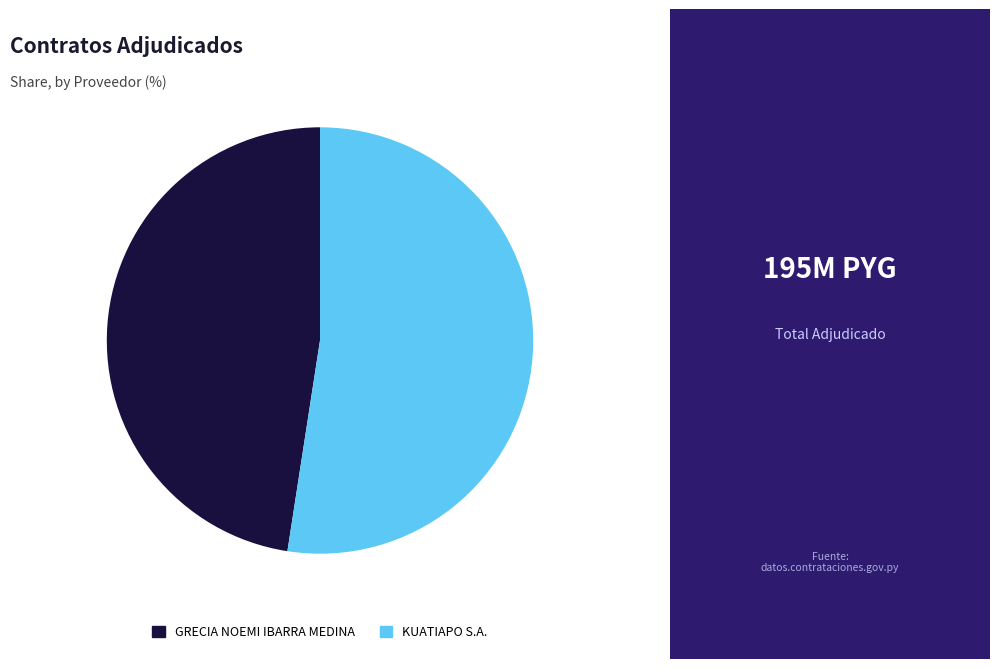

Count the number of slices in the pie.

2